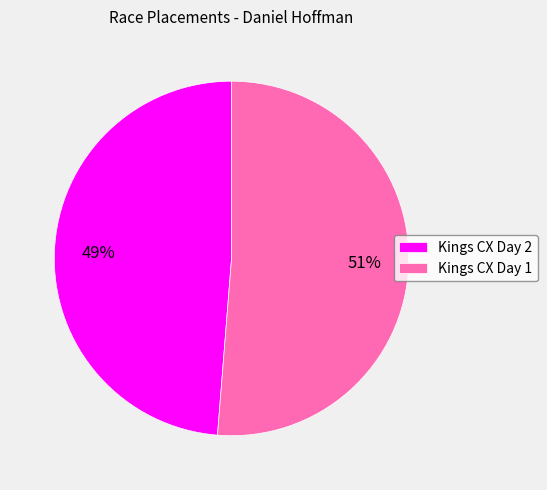

What is the ratio of the value at Kings CX Day 2 to the value at Kings CX Day 1?

1.0